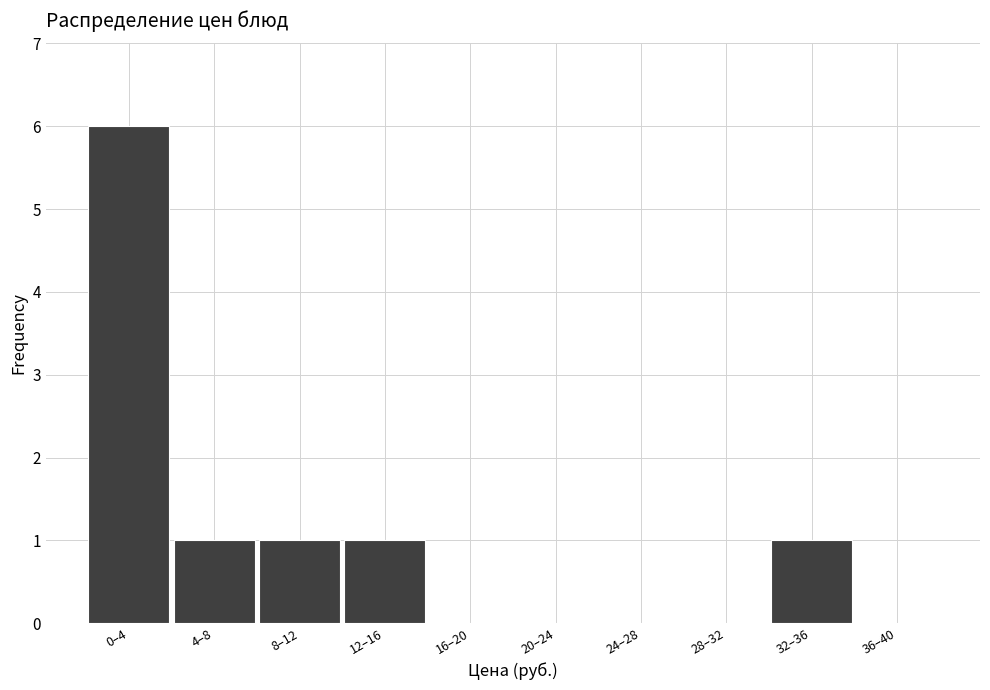

Reading left to right, extract all data points from this chart.

0–4=6	4–8=1	8–12=1	12–16=1	16–20=0	20–24=0	24–28=0	28–32=0	32–36=1	36–40=0